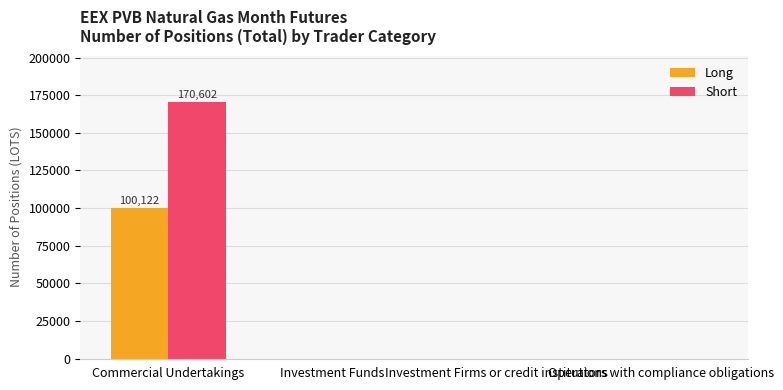

Which series has the largest total across all categories?

Short